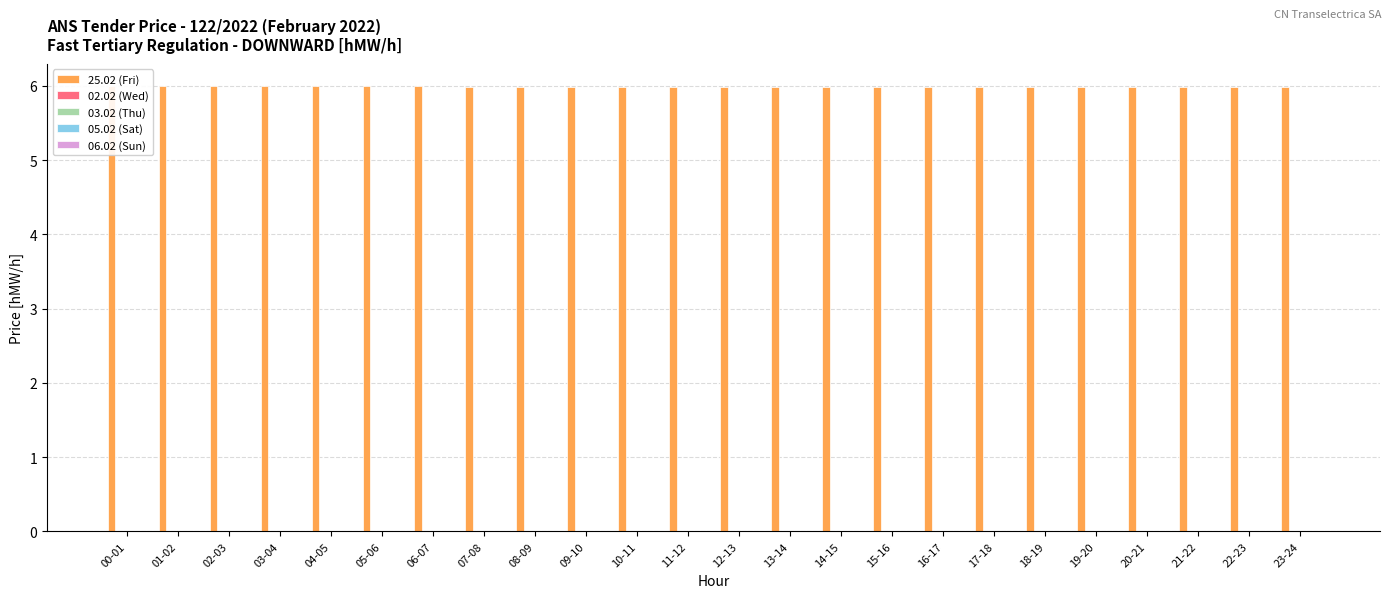

What is the sum of the 25.02 (Fri) values at 08-09 and 14-15?

12.0